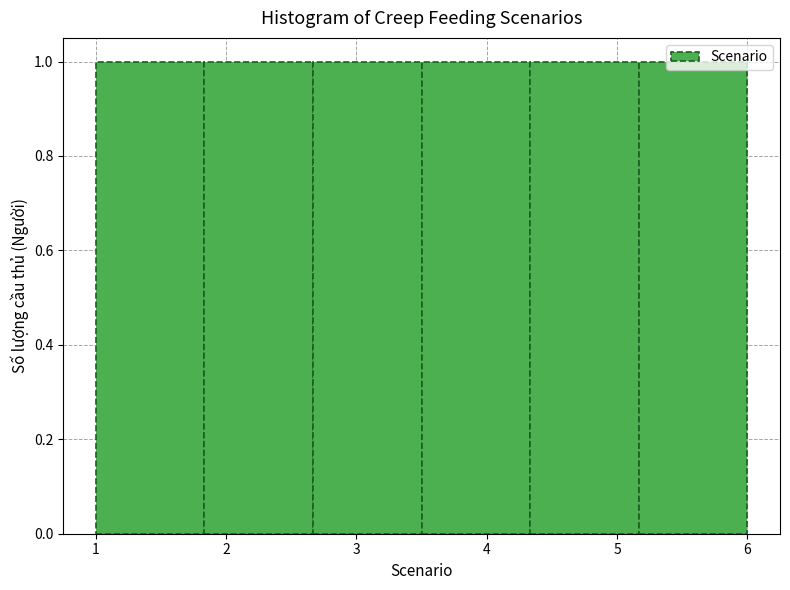

What is the height of the bar covering 3.5 to 4.3 on the x-axis? Neither the bar edges nor the heights are printed on the chart, so give them approximately, as read against the axes.

1